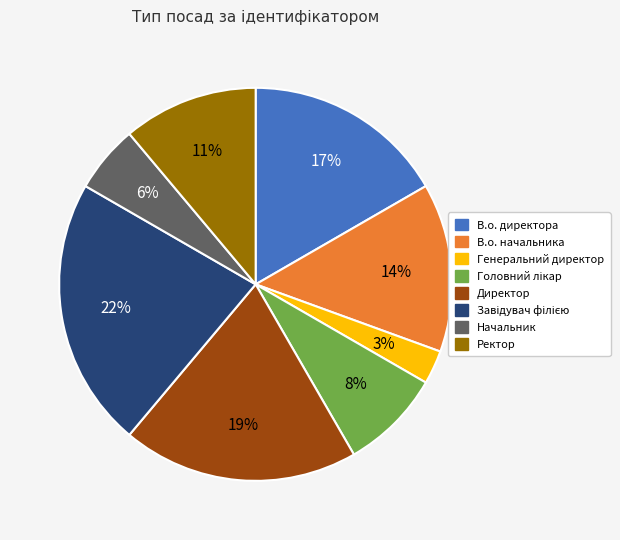

Approximately how many times larger is the value at Генеральний директор compared to В.о. начальника?

0.2